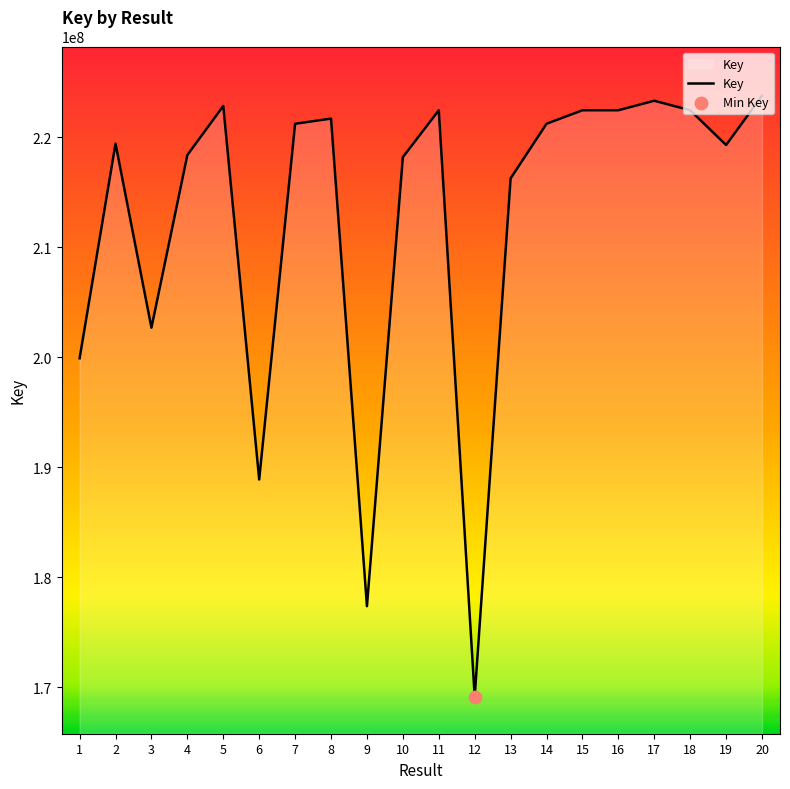

What is the ratio of the value at 5 to the value at 7?

1.0